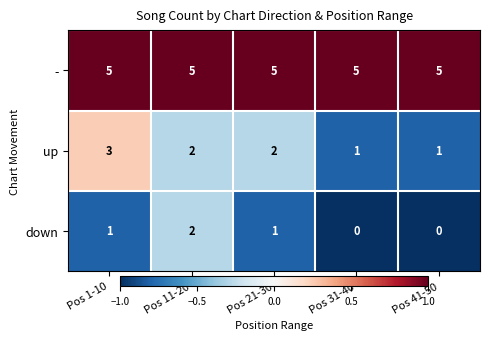

Rank the series by their average value, from highest to lowest.

-, up, down